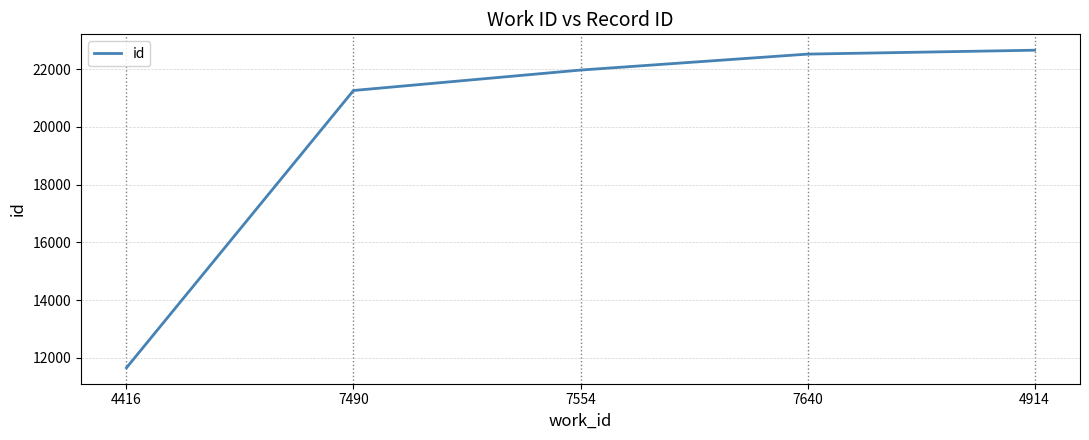

Which has a higher value, 4914 or 7640?

4914